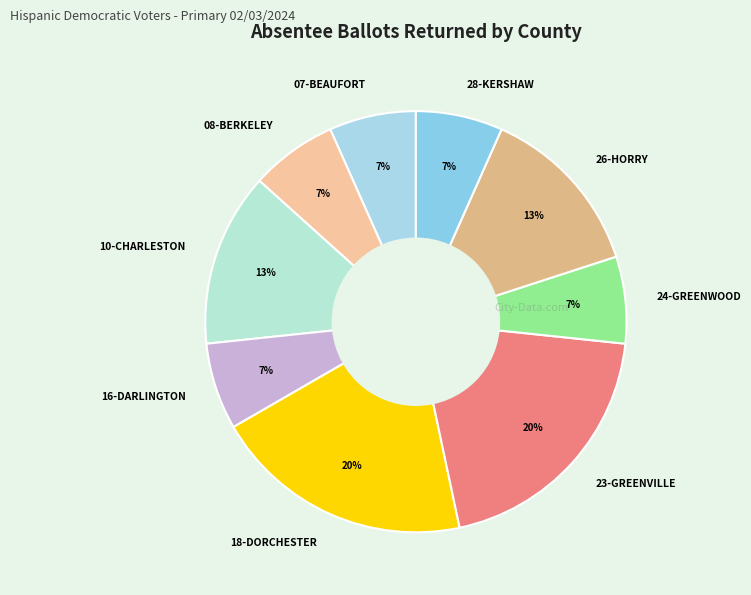

To the nearest percent, what percentage of the pie is 26-HORRY?

13%